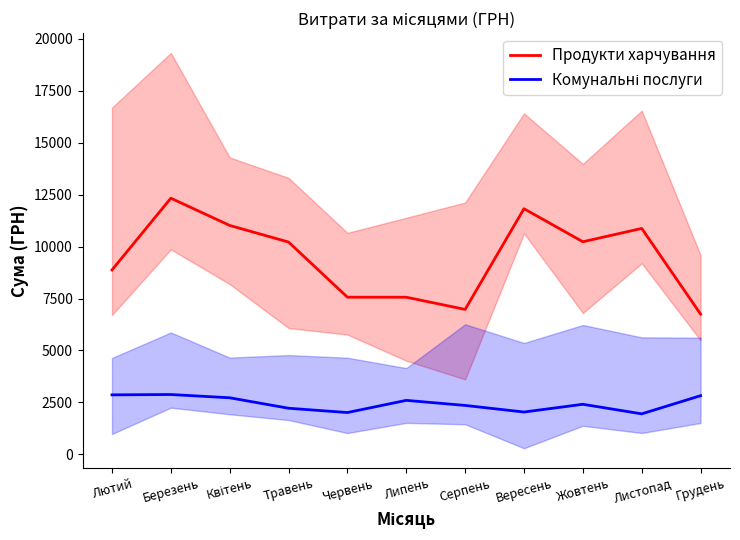

True or false: Комунальні послуги has more than 1 points higher than both neighbors.

True